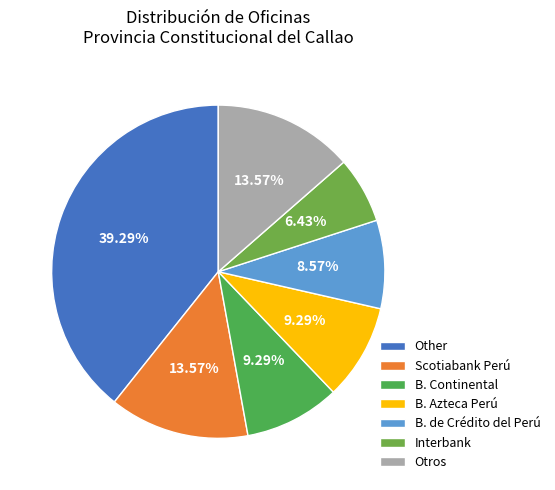

To the nearest percent, what is the difference between the largest and smallest slice percentages?

33%